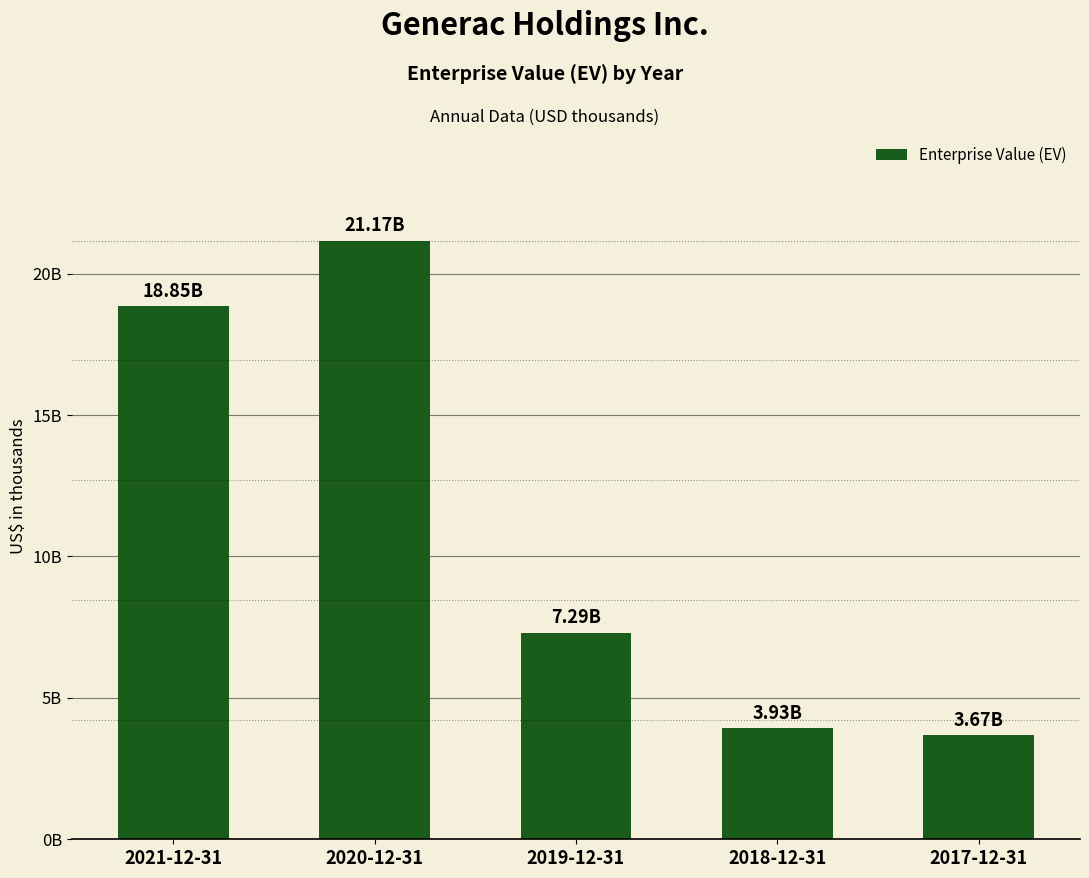

Rank the categories by value from lowest to highest.

2017-12-31, 2018-12-31, 2019-12-31, 2021-12-31, 2020-12-31